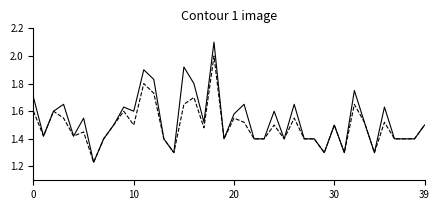

What is the greatest value displayed?

2.1